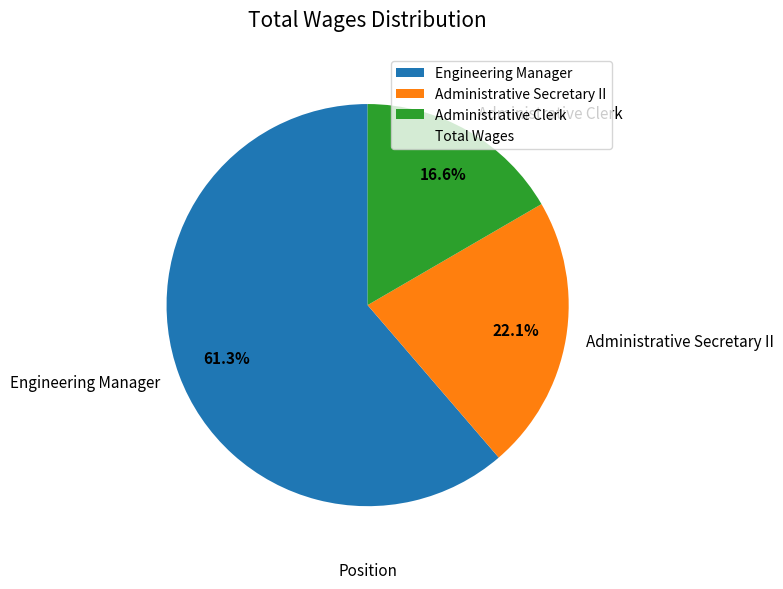

To the nearest percent, what percentage of the pie is Engineering Manager?

61%